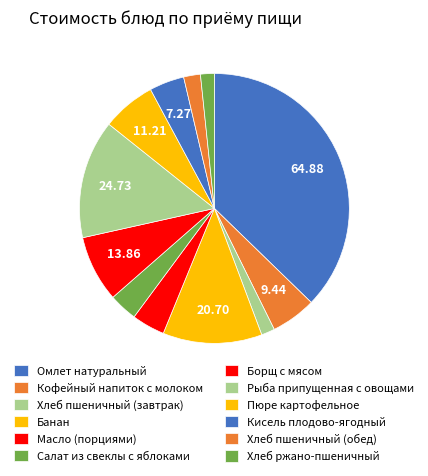

To the nearest percent, what is the combined percentage of Кисель плодово-ягодный and Банан?

16%